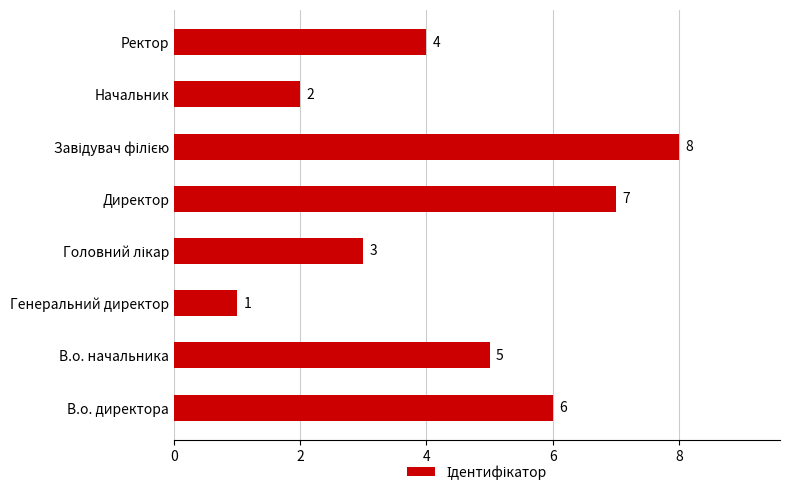

At which category does the chart reach its minimum across all series?

Генеральний директор